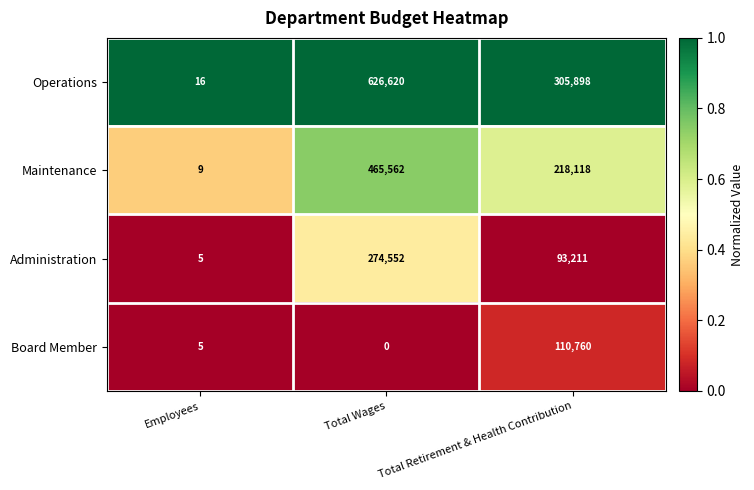

What is the sum of all Operations values?

932534